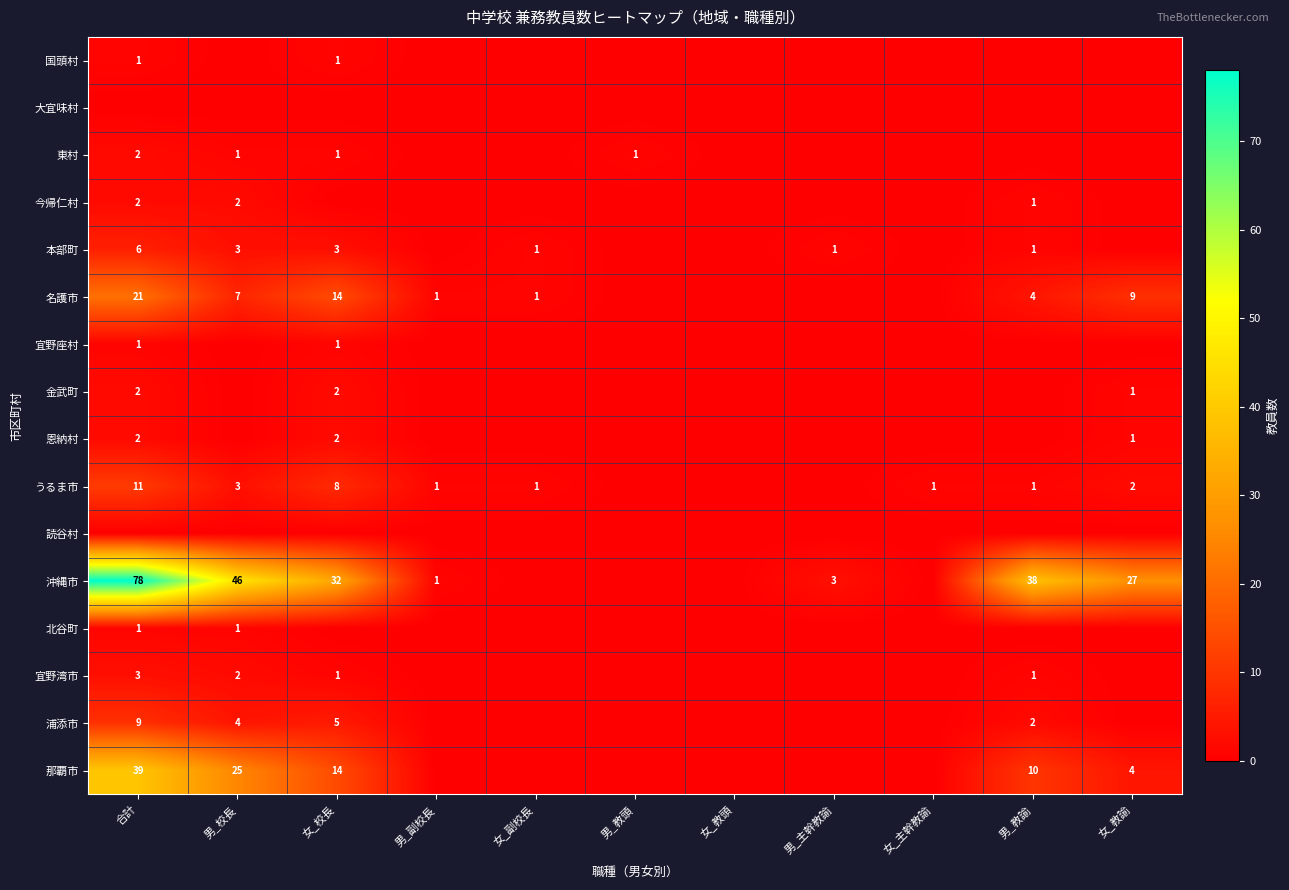

Is it true that 金武町 equals 2 at 女_校長?

True